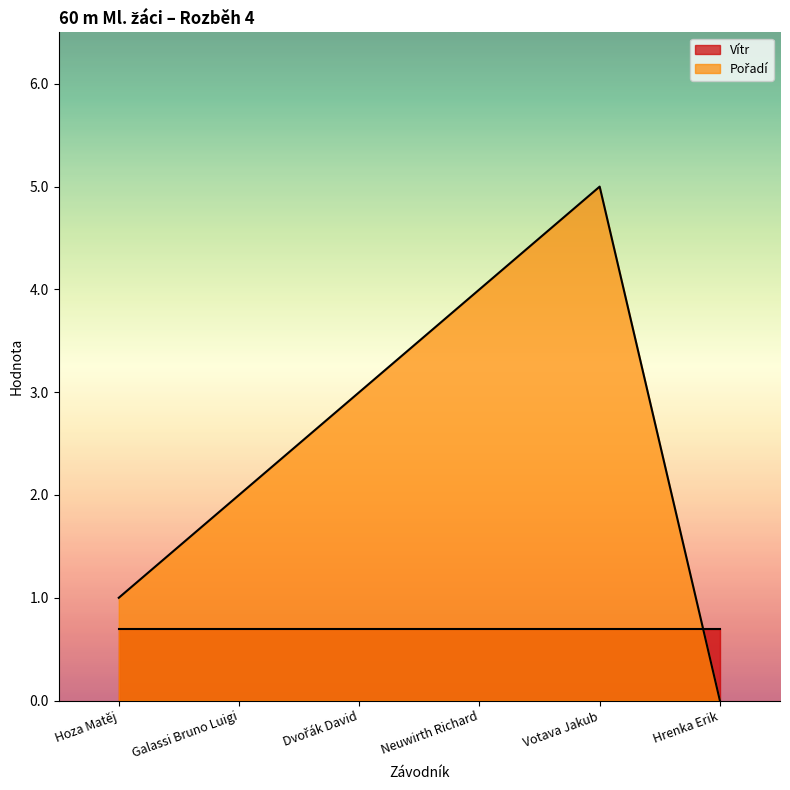

What is the change in value from Galassi Bruno Luigi to Hrenka Erik?

-2